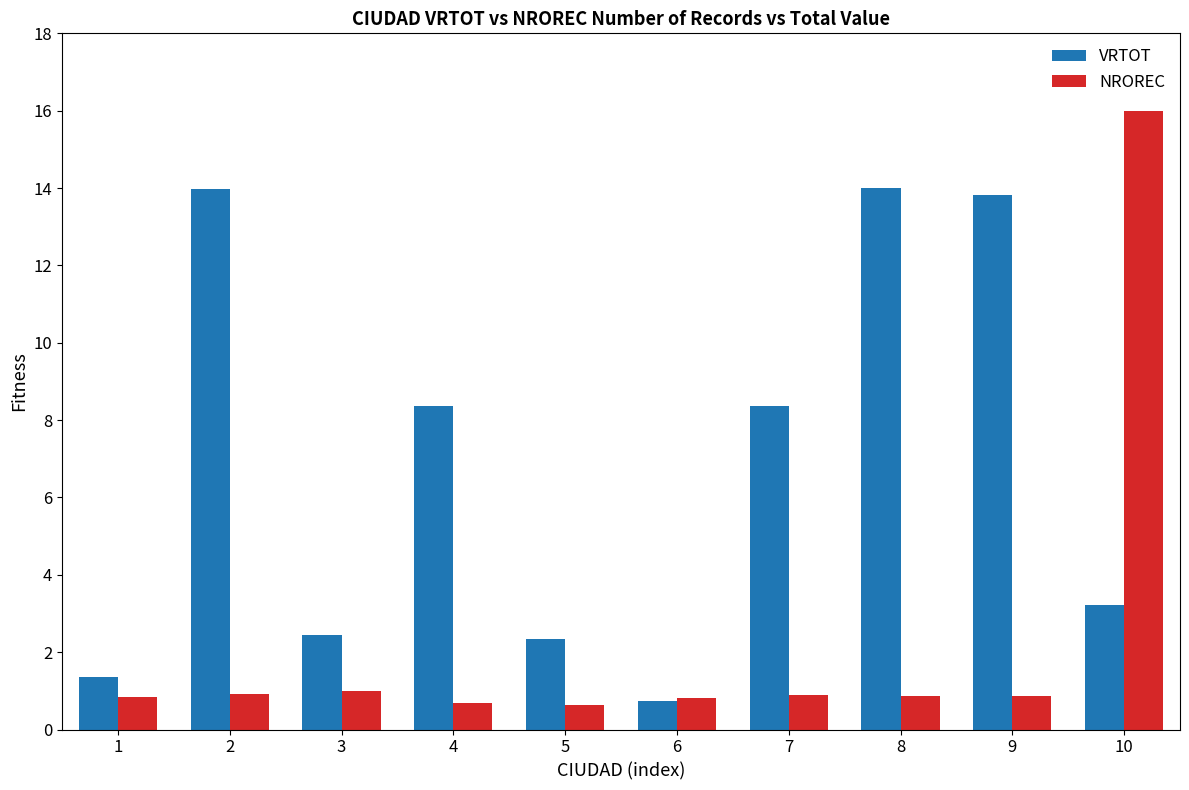

What is the spread (max minus min) of values at 10?

12.8